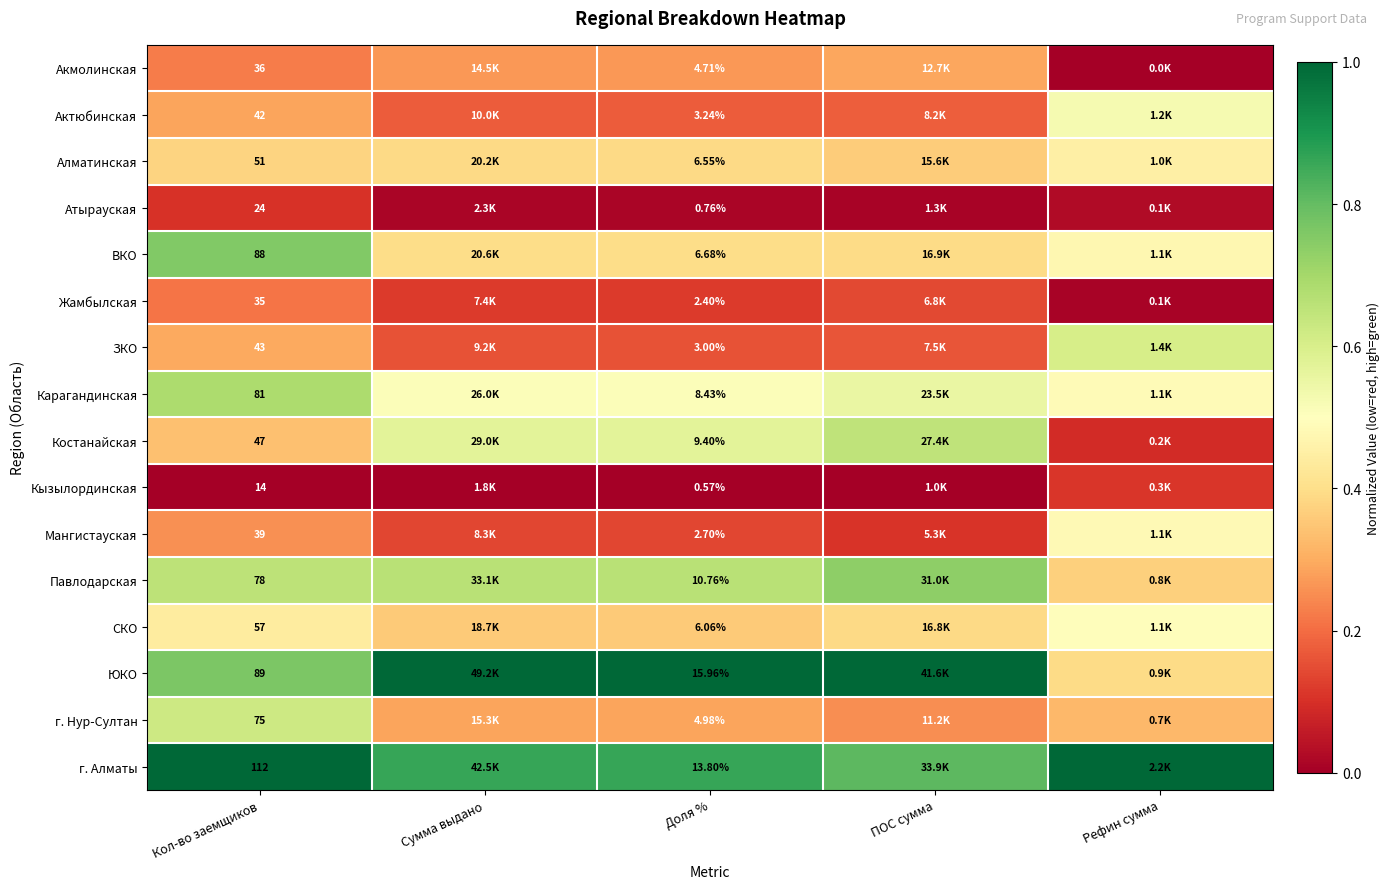

Which series changed the most between Кол-во заемщиков and Доля %?

г. Алматы